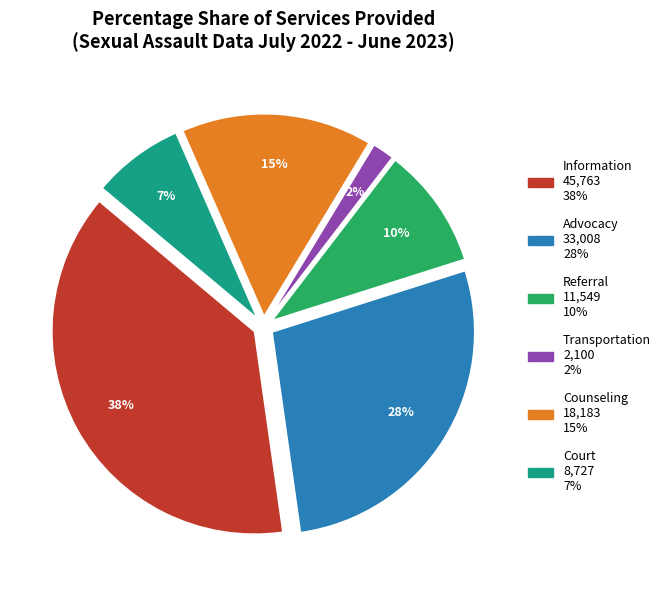

Is it true that Referral is 10% of the pie?

True